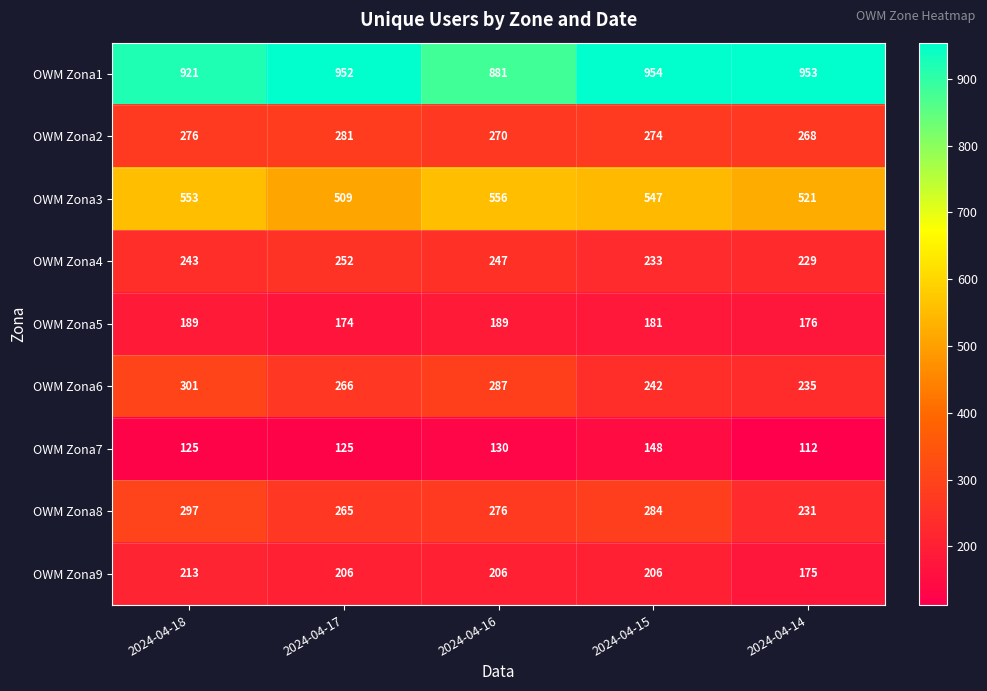

Is it true that OWM Zona5 equals 189 at 2024-04-16?

True